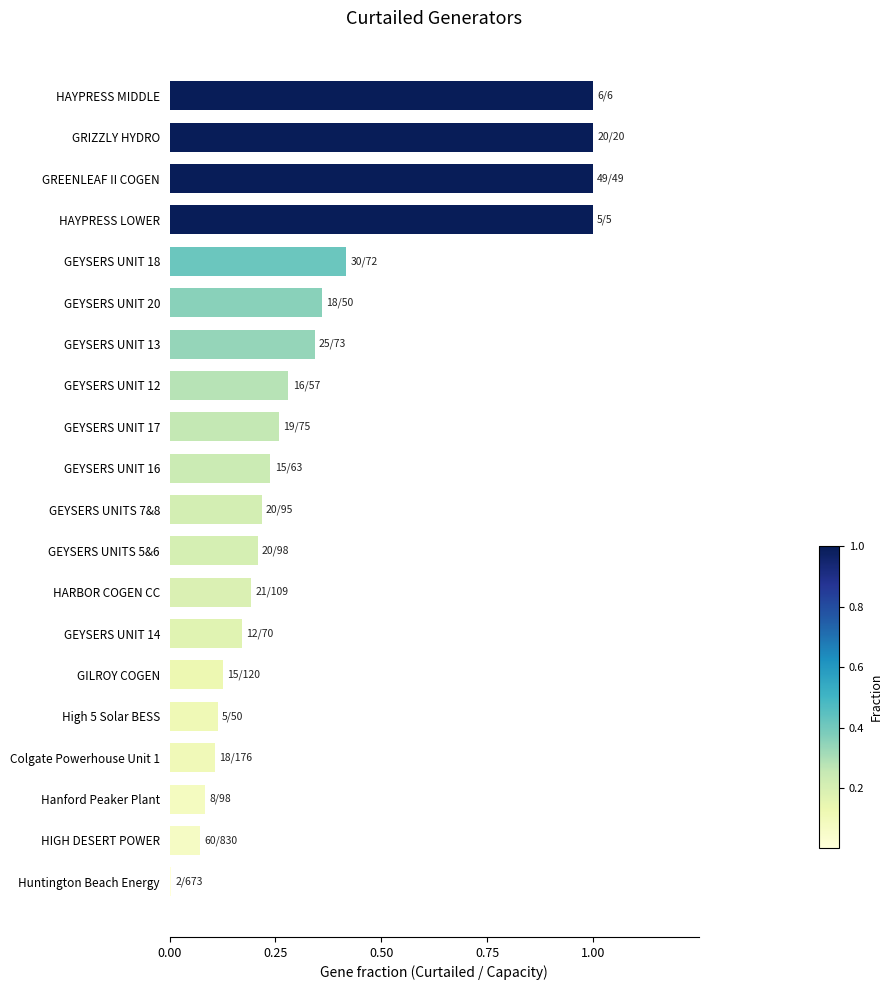

What is the sum of the values at HAYPRESS LOWER and GEYSERS UNITS 7&8?

1.2